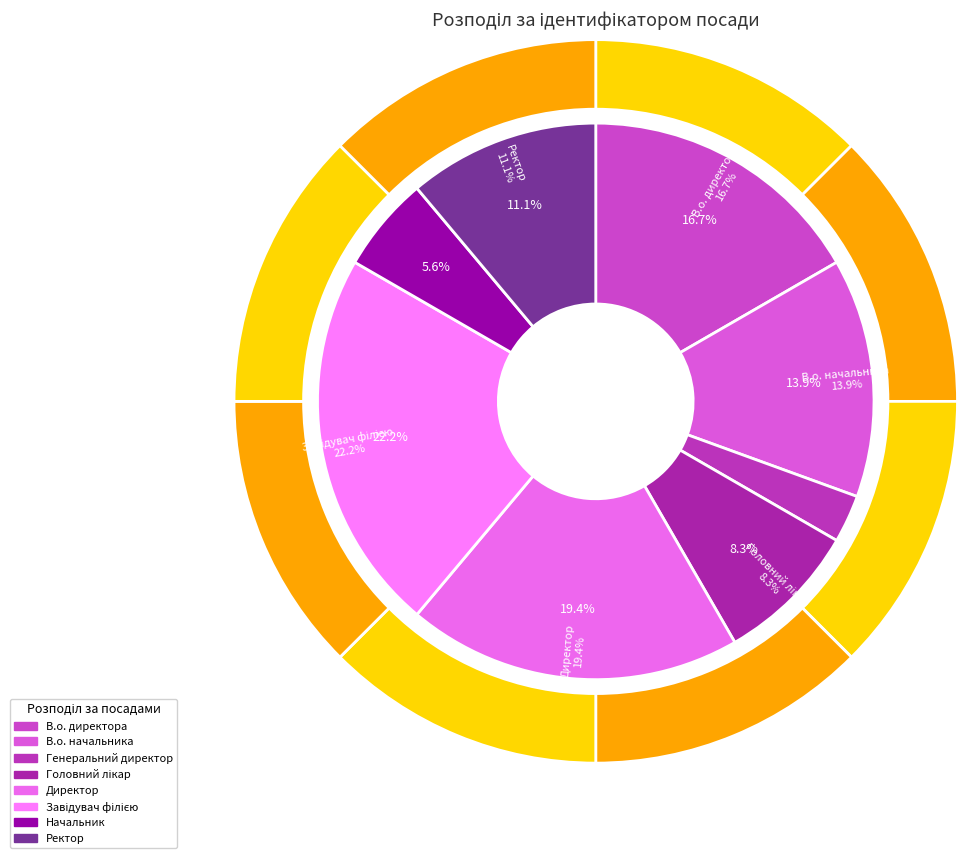

How many slices are in this pie chart?

8